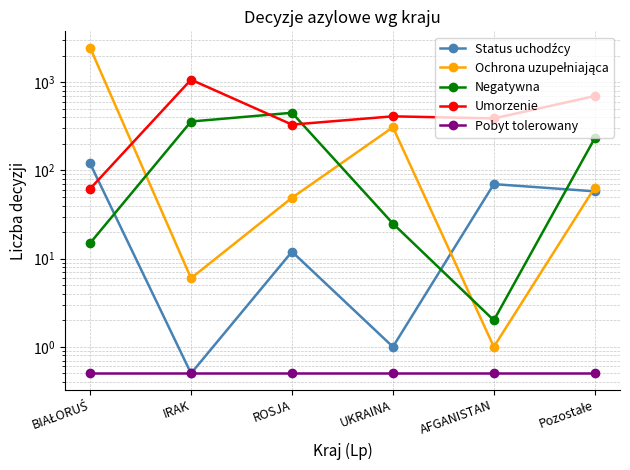

What position from the right is ROSJA?

4